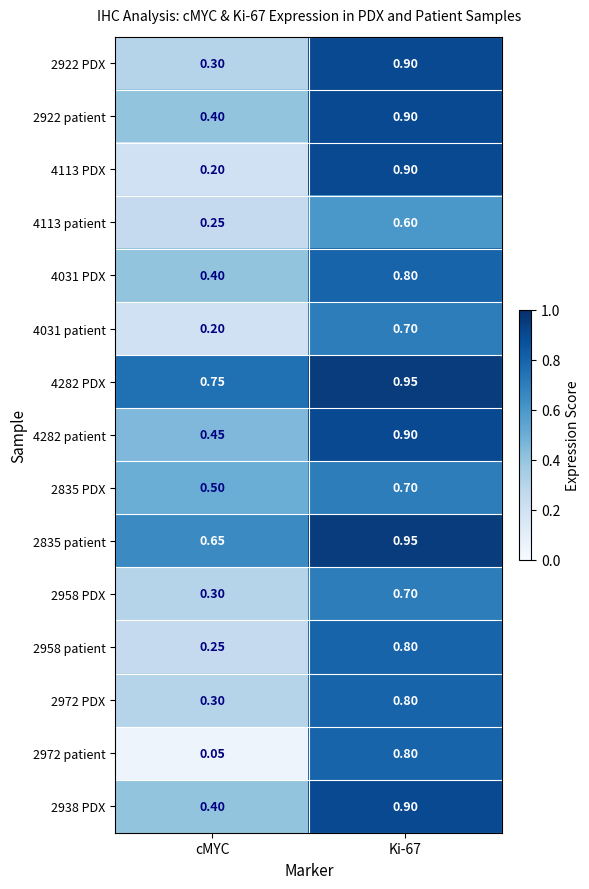

Is the value of 4113 patient at Ki-67 greater than the value of 4031 PDX at cMYC?

Yes